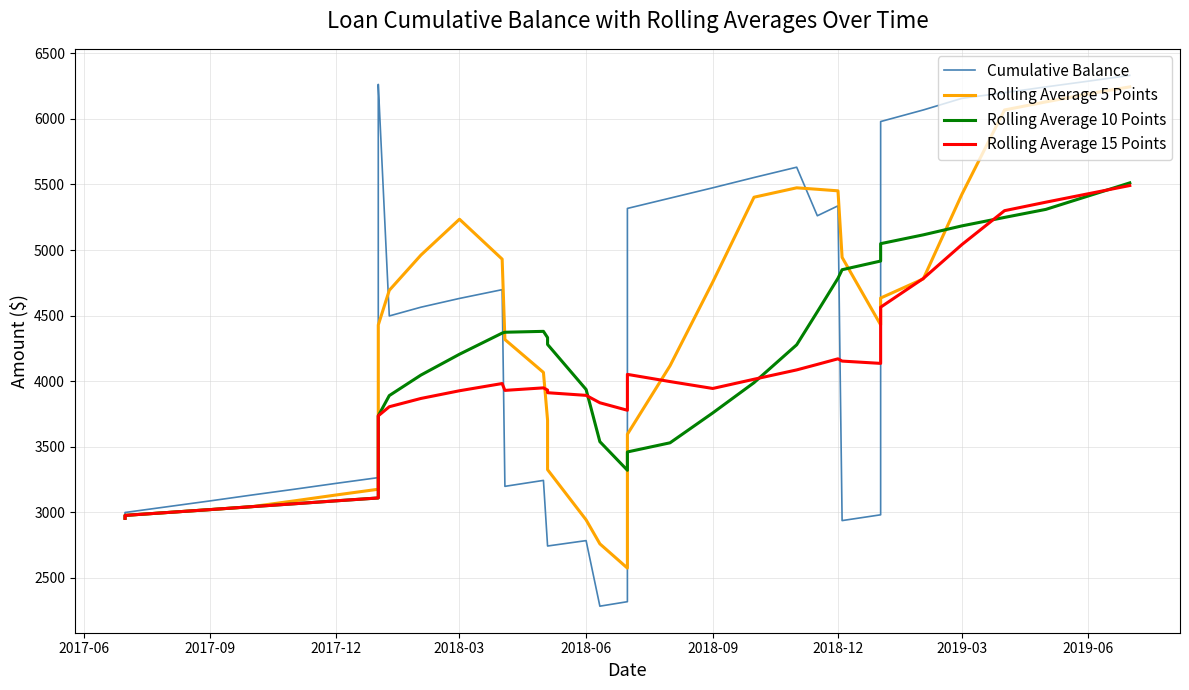

What is the difference between the second highest and minimum values in the Rolling Average 15 Points series?

2475.2